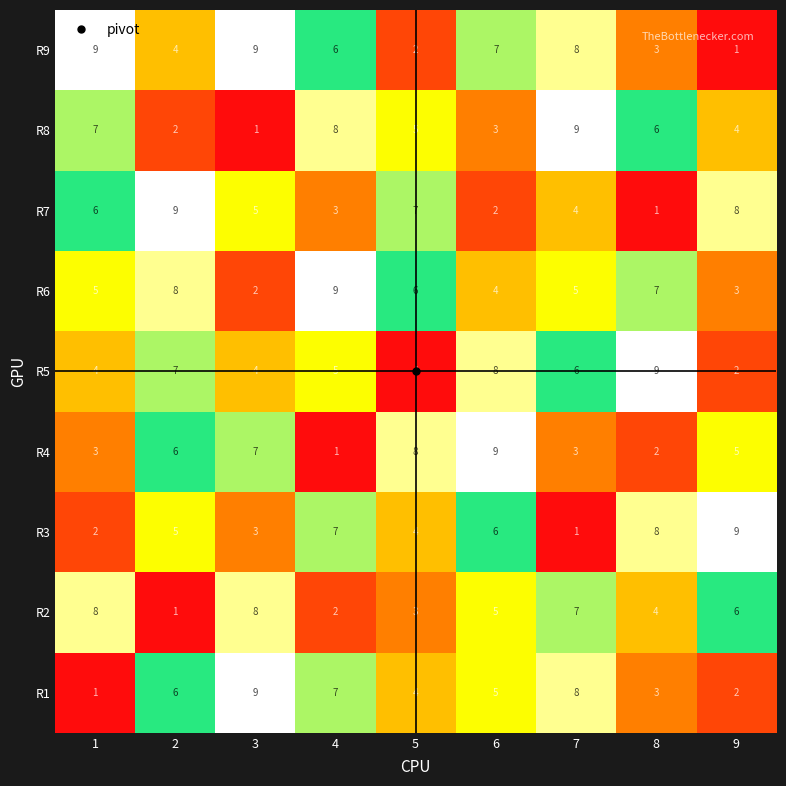

At how many categories does at least one series exceed 4?

9